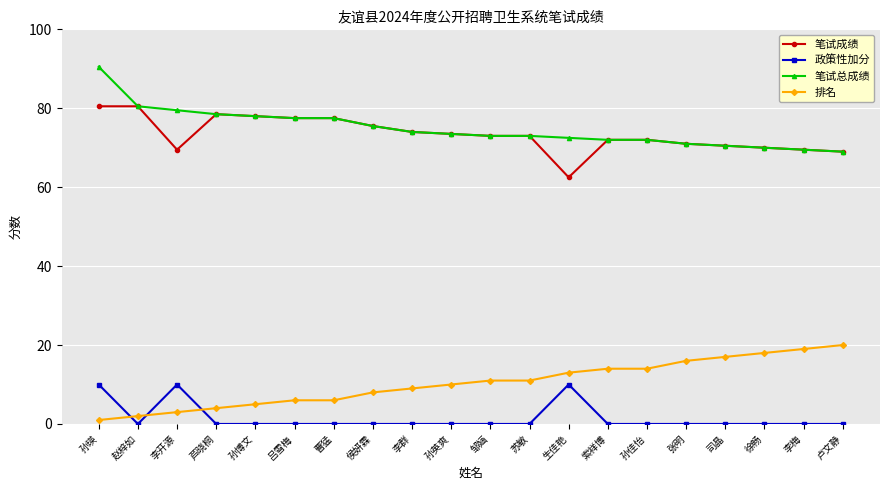

What is the difference between the second highest and second lowest values in the 政策性加分 series?

10.0